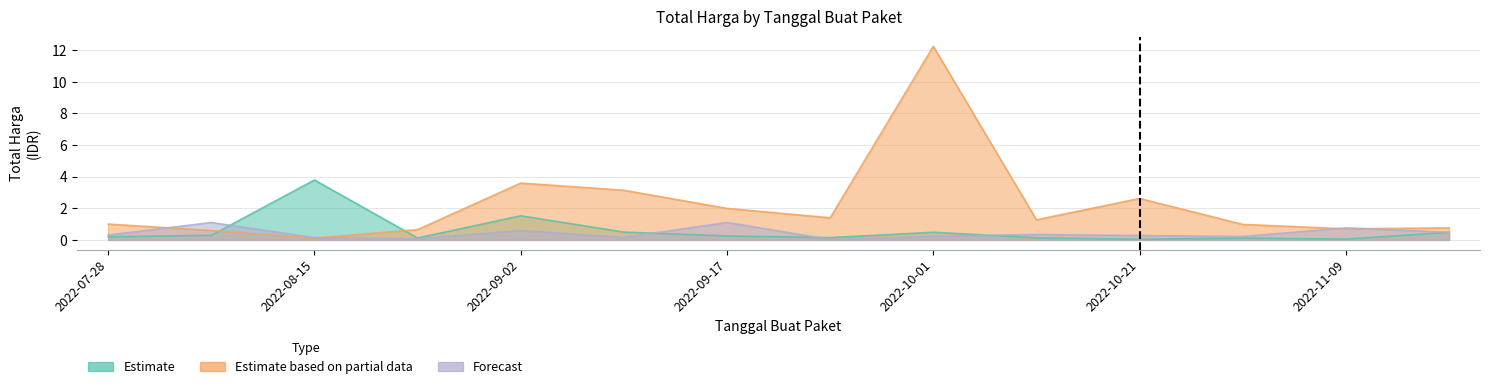

True or false: Estimate has more than 2 points higher than both neighbors.

True